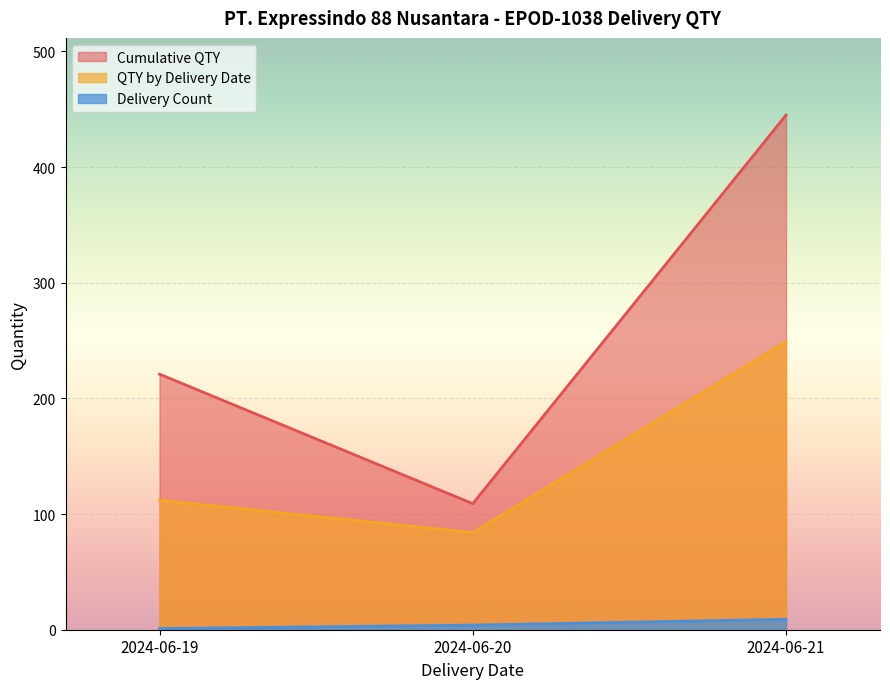

Rank the series by their maximum value, from lowest to highest.

Delivery Count, QTY by Delivery Date, Cumulative QTY